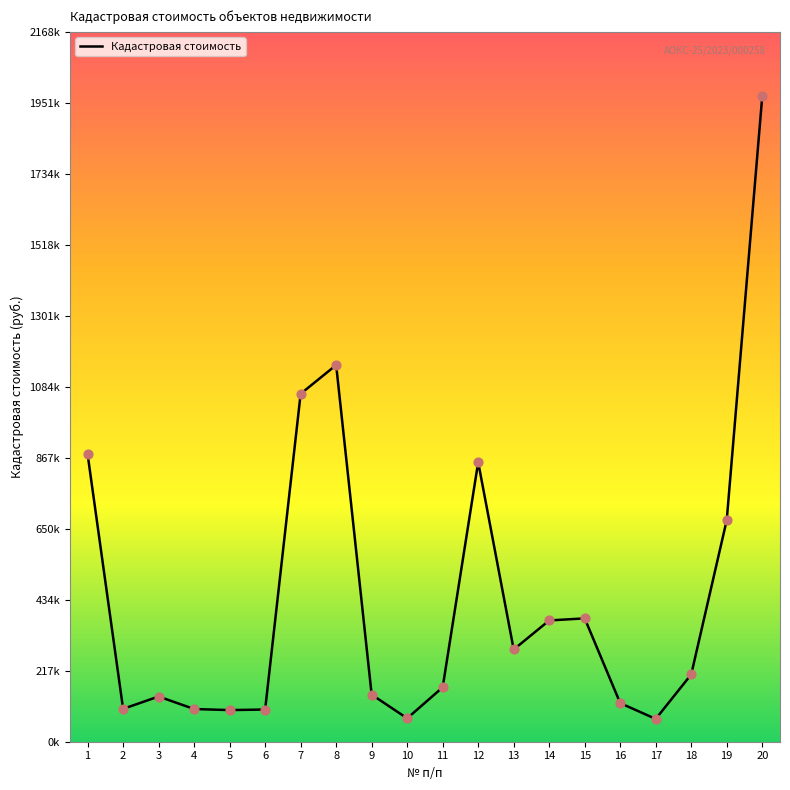

What is the ratio of the value at 15 to the value at 14?

1.0